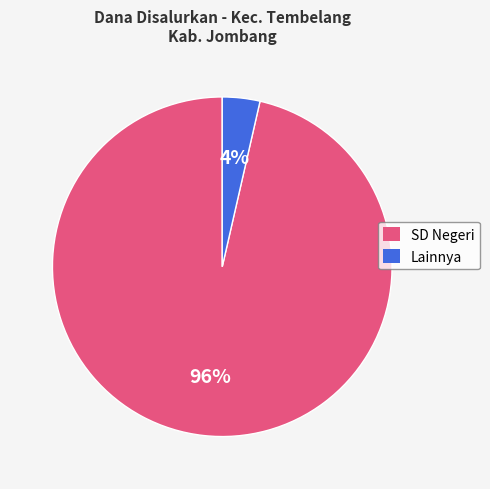

Is there a majority slice in this chart?

Yes